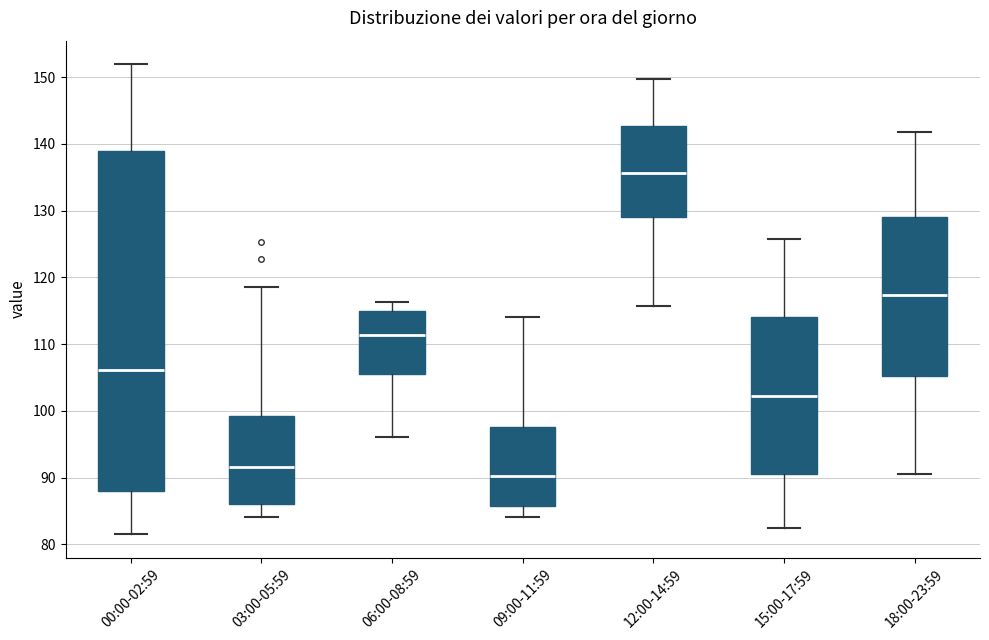

Reading left to right, read every box against the y-axis: the position of its median line, the range the box covers, and the ends of its whiskers. The values are not printed on the chart, so give them approximately, as read against the axis.

00:00-02:59: median 106, box 88 to 139, whiskers 82 to 152
03:00-05:59: median 92, box 86 to 99, whiskers 84 to 119
06:00-08:59: median 111, box 106 to 115, whiskers 96 to 116
09:00-11:59: median 90, box 86 to 98, whiskers 84 to 114
12:00-14:59: median 136, box 129 to 143, whiskers 116 to 150
15:00-17:59: median 102, box 91 to 114, whiskers 83 to 126
18:00-23:59: median 117, box 105 to 129, whiskers 91 to 142